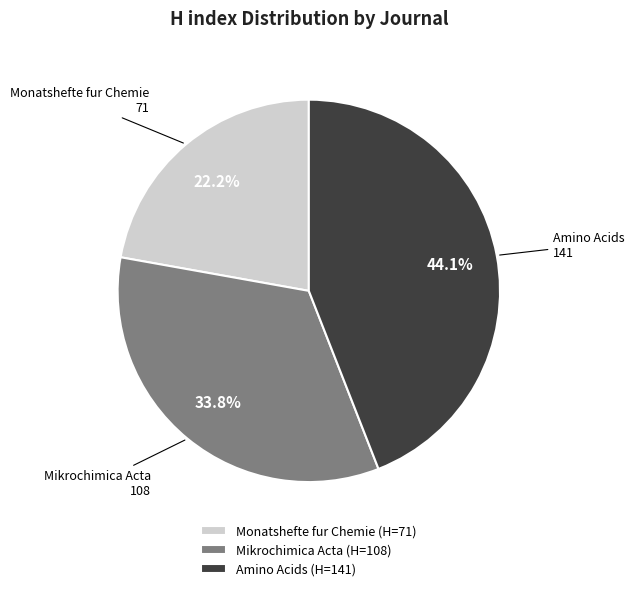

Combined, what portion of the pie is Mikrochimica Acta and Amino Acids?

77.8%